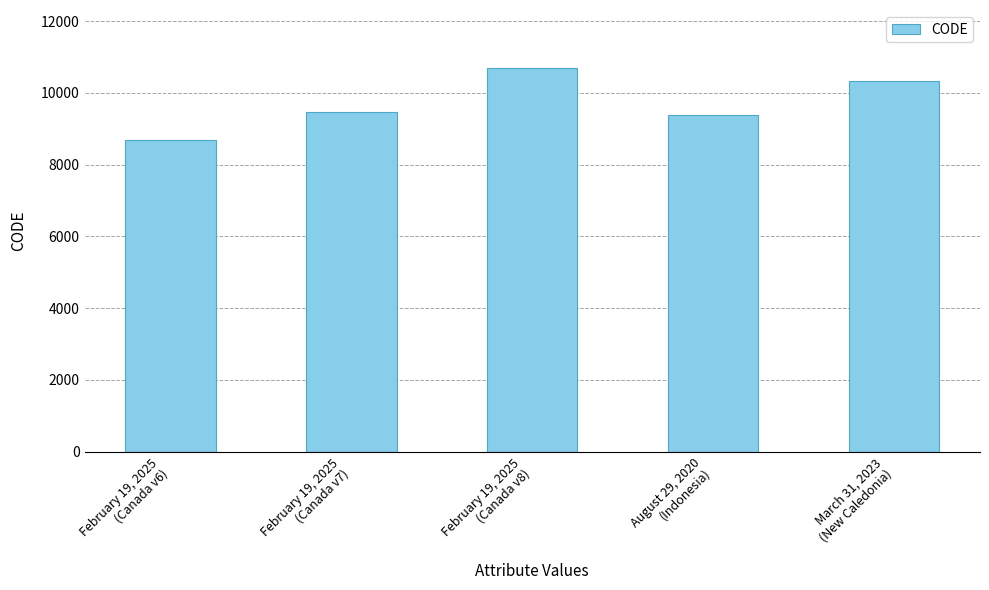

Reading right to left, what are all the values shown in this chart?

March 31, 2023
(New Caledonia)=10323	August 29, 2020
(Indonesia)=9375	February 19, 2025
(Canada v8)=10707	February 19, 2025
(Canada v7)=9483	February 19, 2025
(Canada v6)=8676